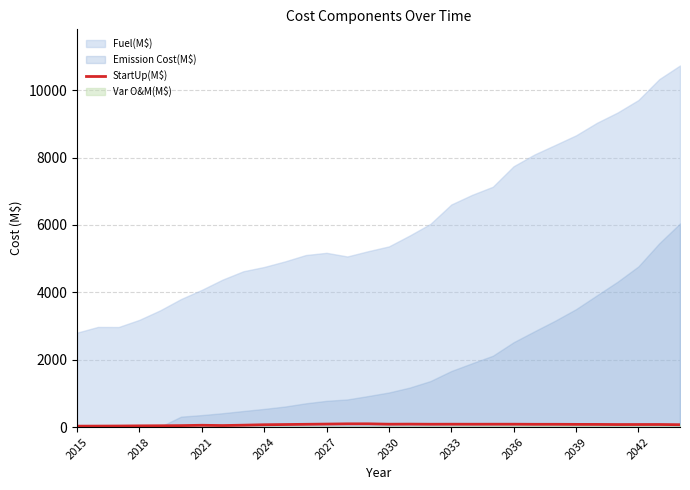

What is the approximate value at 28?

76.2